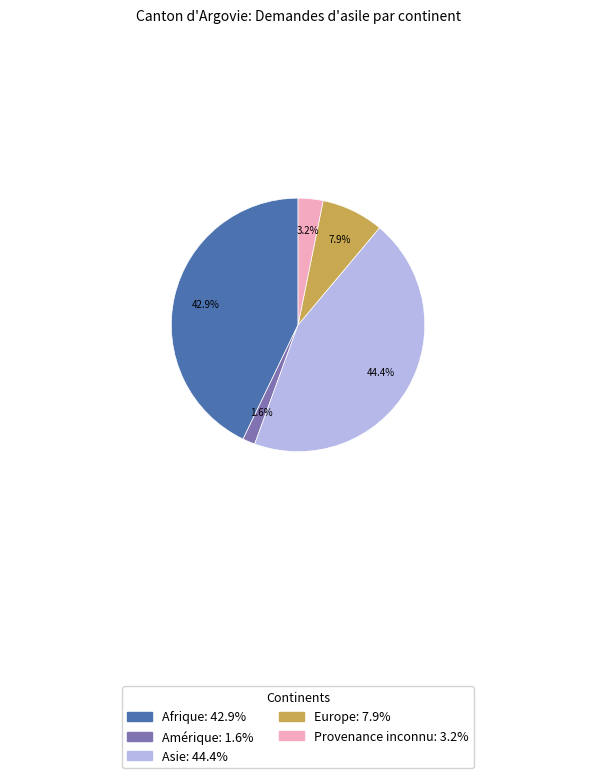

What is the largest slice in the pie chart?

Asie